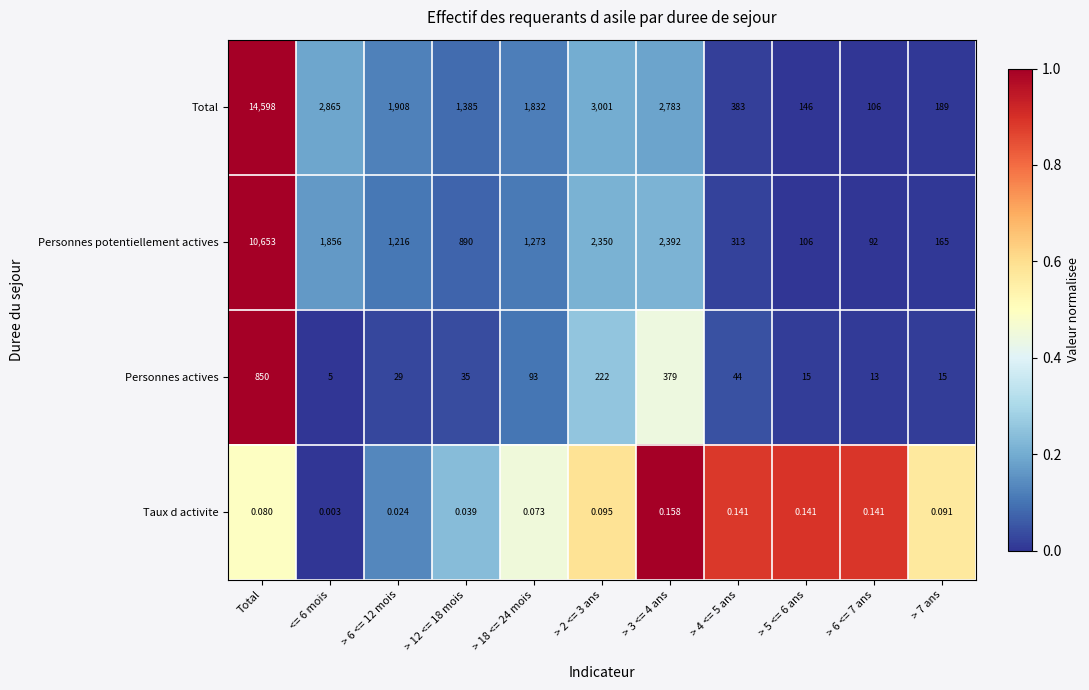

List the series in order of their peak value, lowest first.

Taux d activite, Personnes actives, Personnes potentiellement actives, Total